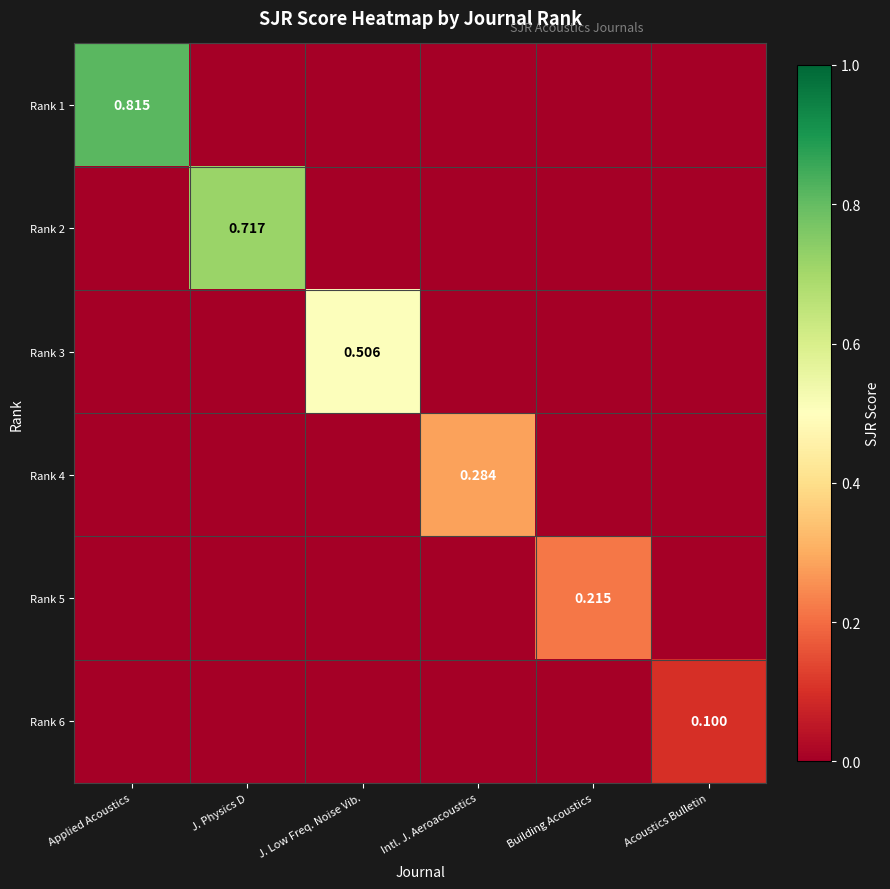

What is the spread (max minus min) of values at J. Low Freq. Noise Vib.?

0.5